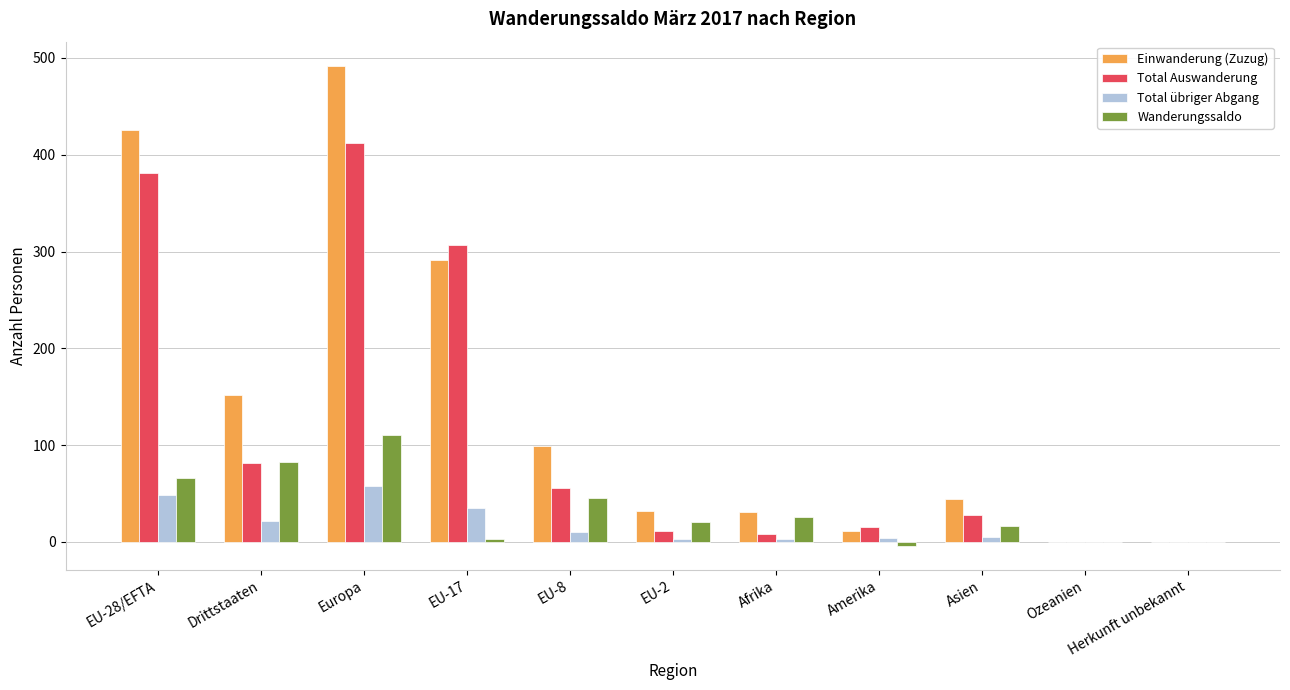

Which series has the largest range (max minus min)?

Einwanderung (Zuzug)